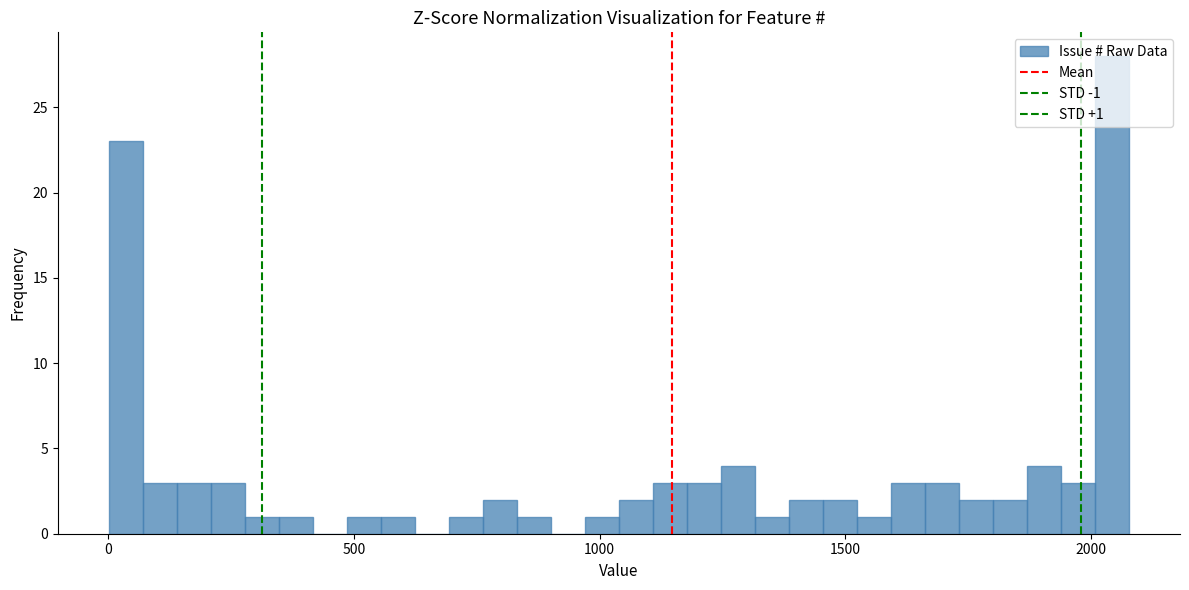

Read against the x-axis, roughly where is the centre of the tallest bar?

2050